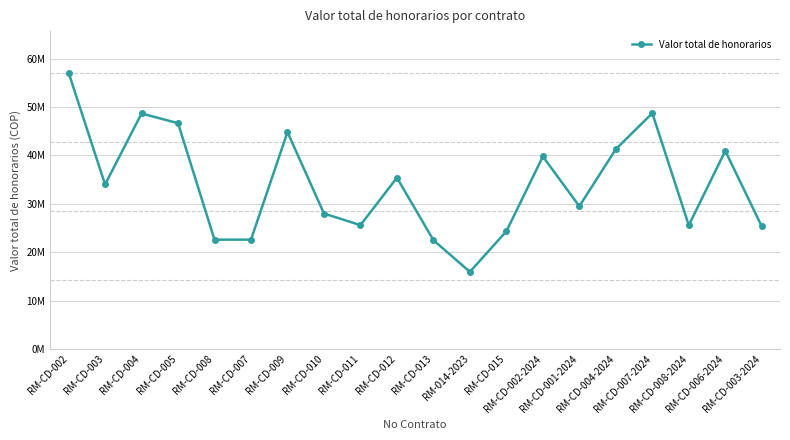

What is the average value?

33972143.6